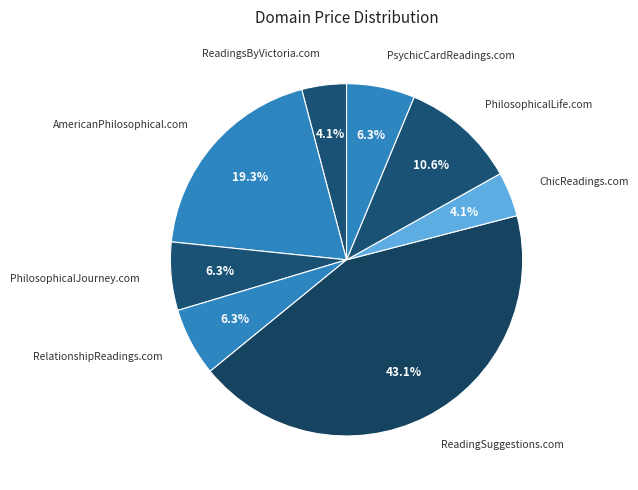

How many slices are in this pie chart?

8